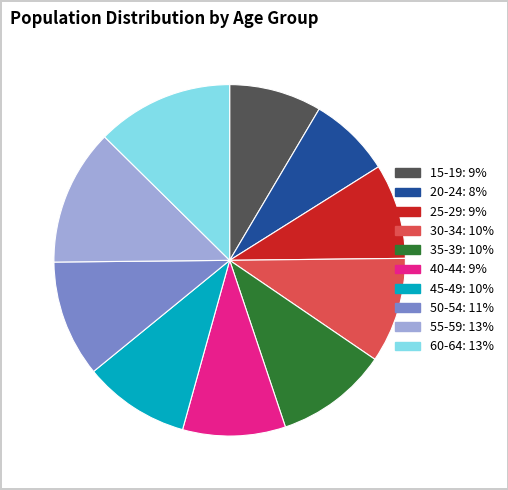

True or false: 60-64 accounts for 21% of the total.

False